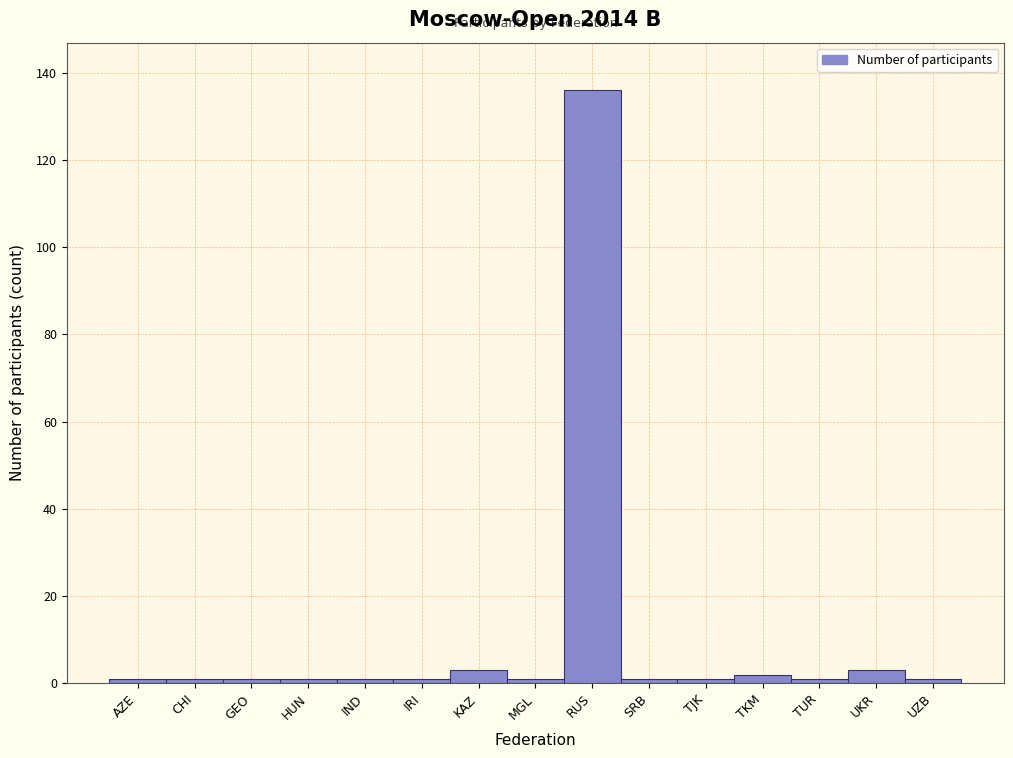

Reading right to left, what are all the values shown in this chart?

UZB=1	UKR=3	TUR=1	TKM=2	TJK=1	SRB=1	RUS=136	MGL=1	KAZ=3	IRI=1	IND=1	HUN=1	GEO=1	CHI=1	AZE=1